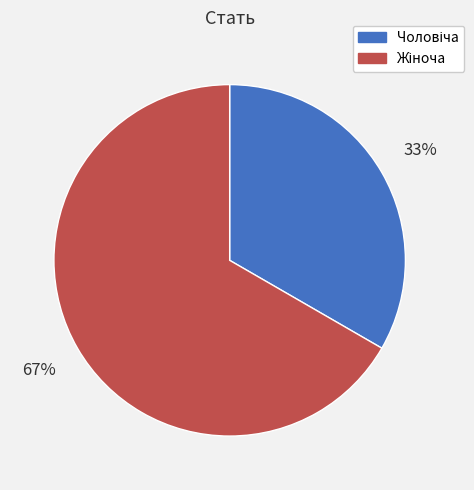

Is there a majority slice in this chart?

Yes